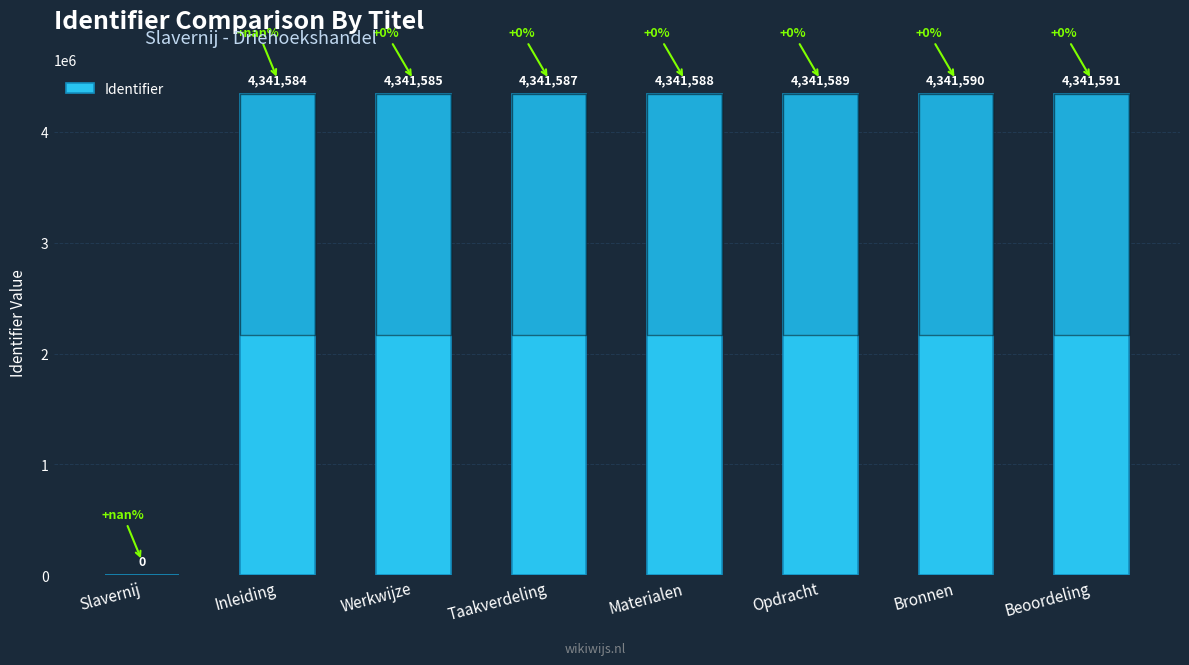

Which has a higher value, Opdracht or Beoordeling?

Beoordeling